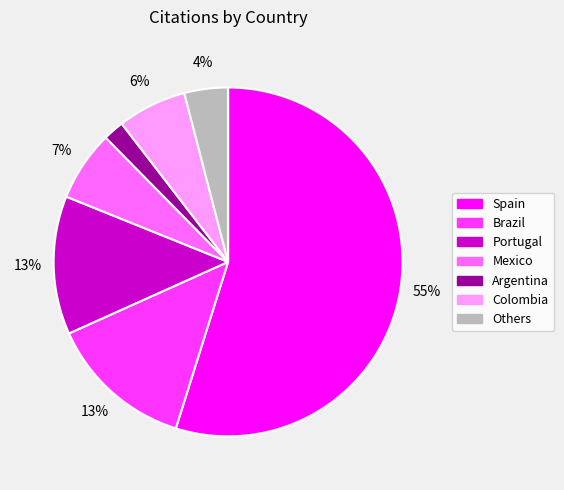

How many slices are in this pie chart?

7